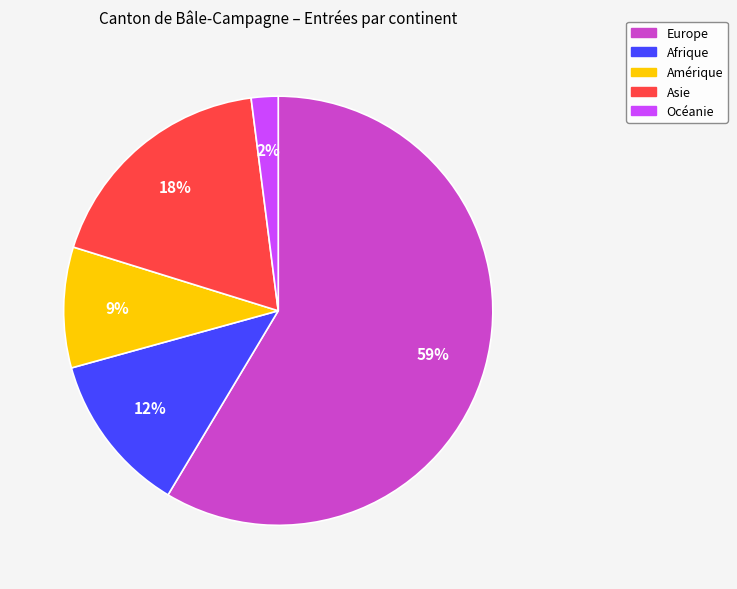

What percentage is the Europe slice, to the nearest percent?

59%